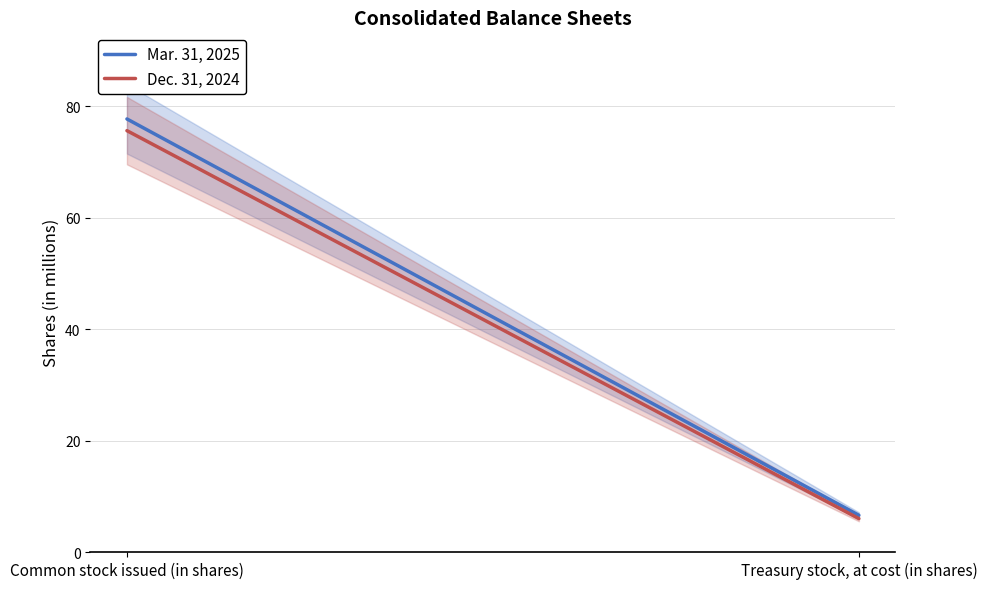

Which series has the largest range (max minus min)?

Mar. 31, 2025